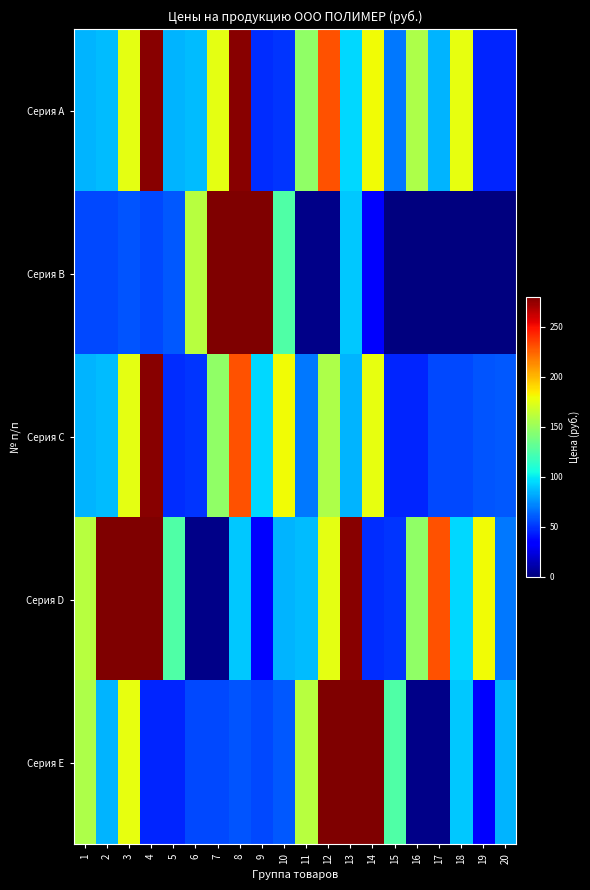

At which category is the sum across all series the highest?

8